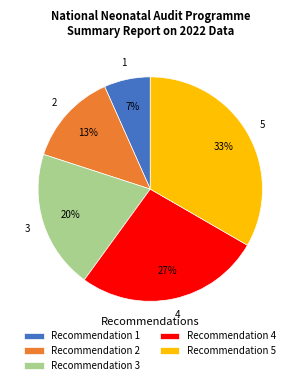

Is there any slice that represents more than half of the pie?

No